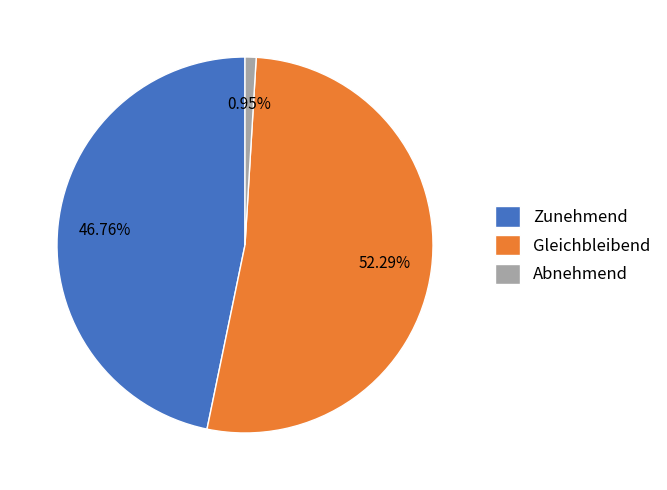

Rank the categories by value from lowest to highest.

Abnehmend, Zunehmend, Gleichbleibend